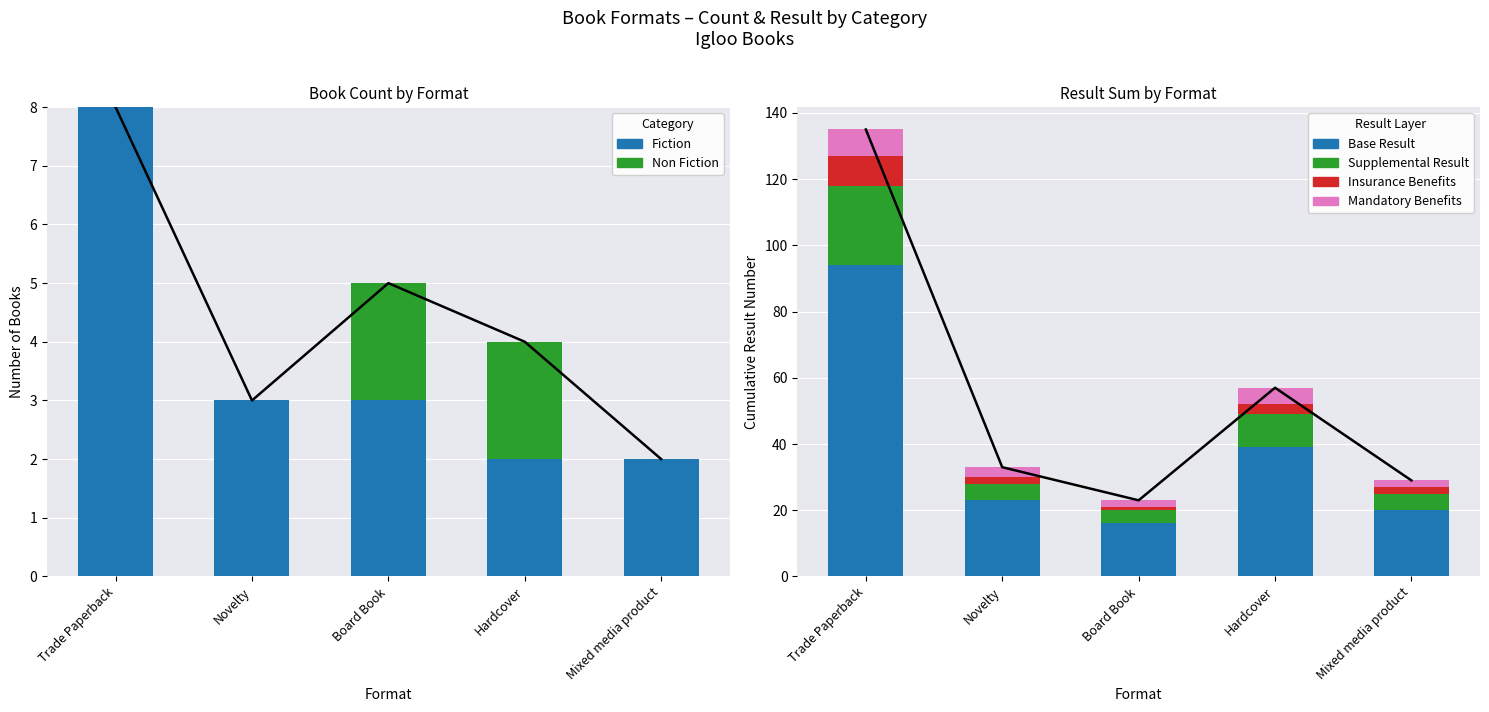

What is the difference between the second highest and second lowest values in the Non Fiction series?

2